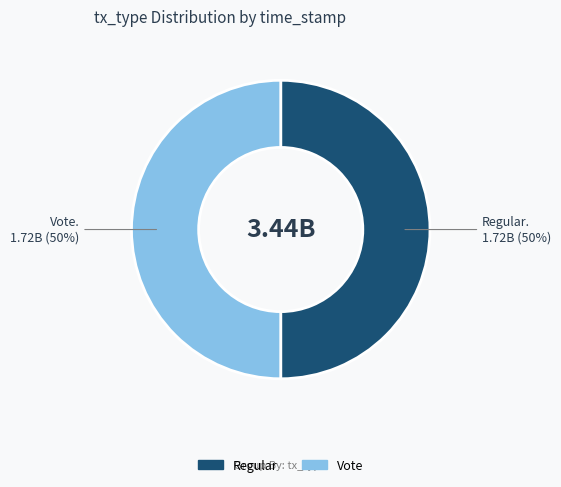

How many segments does this pie chart have?

2